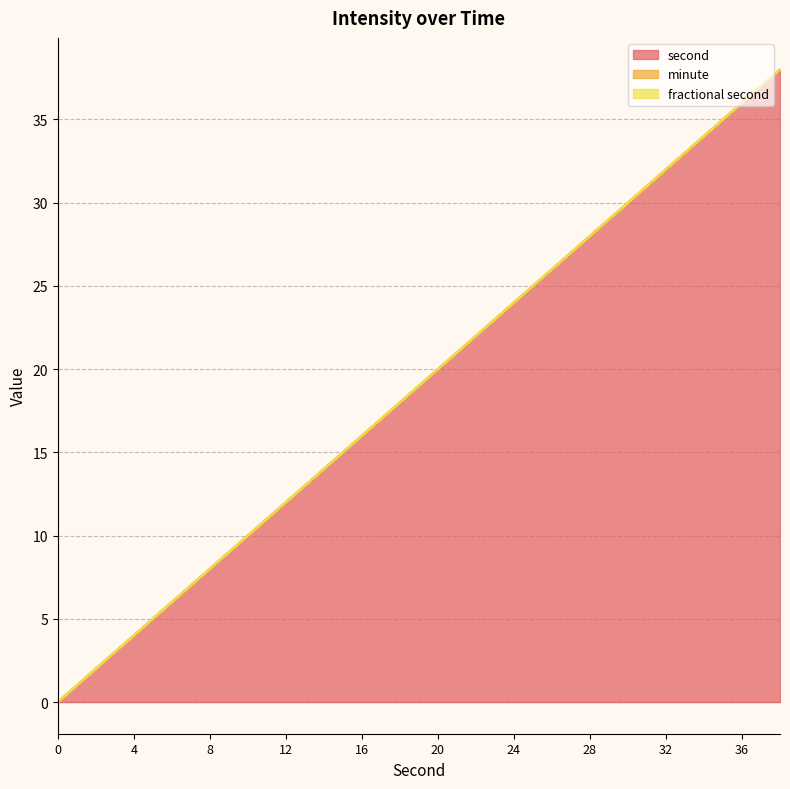

Which series has the widest spread of values?

second